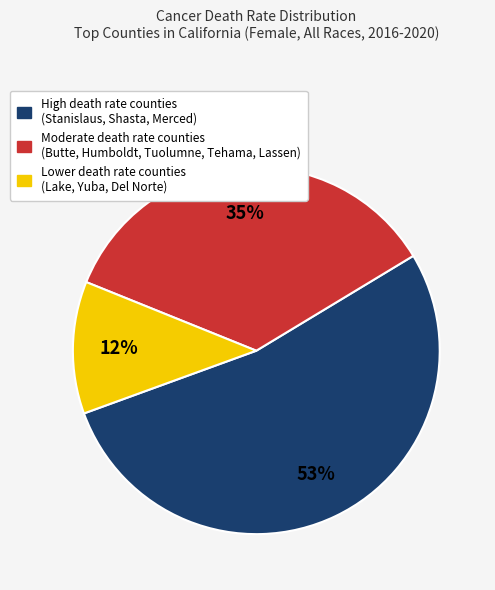

Does any single category account for the majority?

Yes